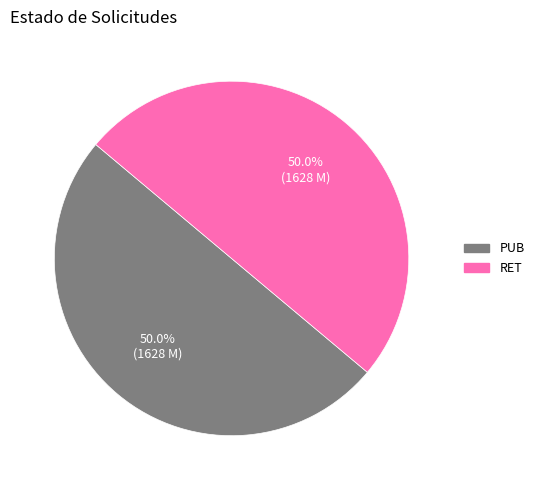

To the nearest percent, what portion does RET represent?

50%